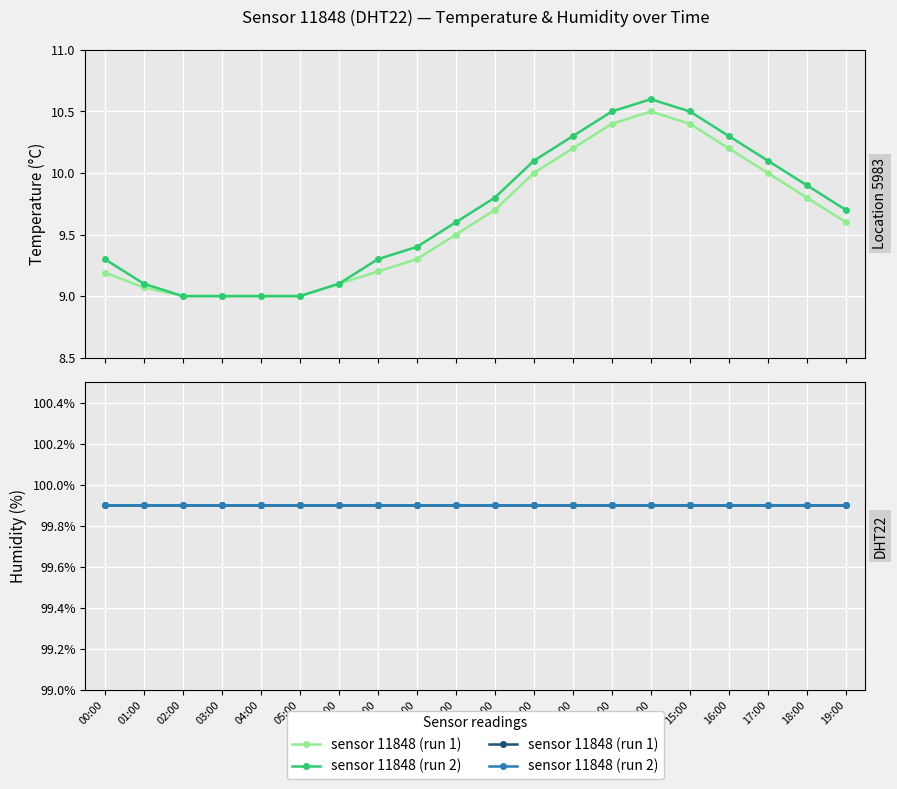

Which label corresponds to the smallest value in the chart?

02:00